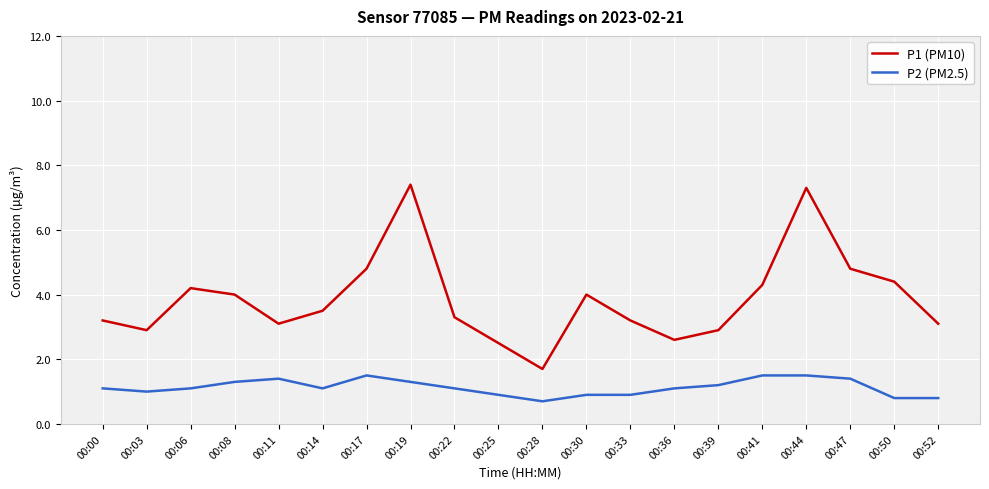

Which series changed the most between 00:03 and 00:08?

P1 (PM10)